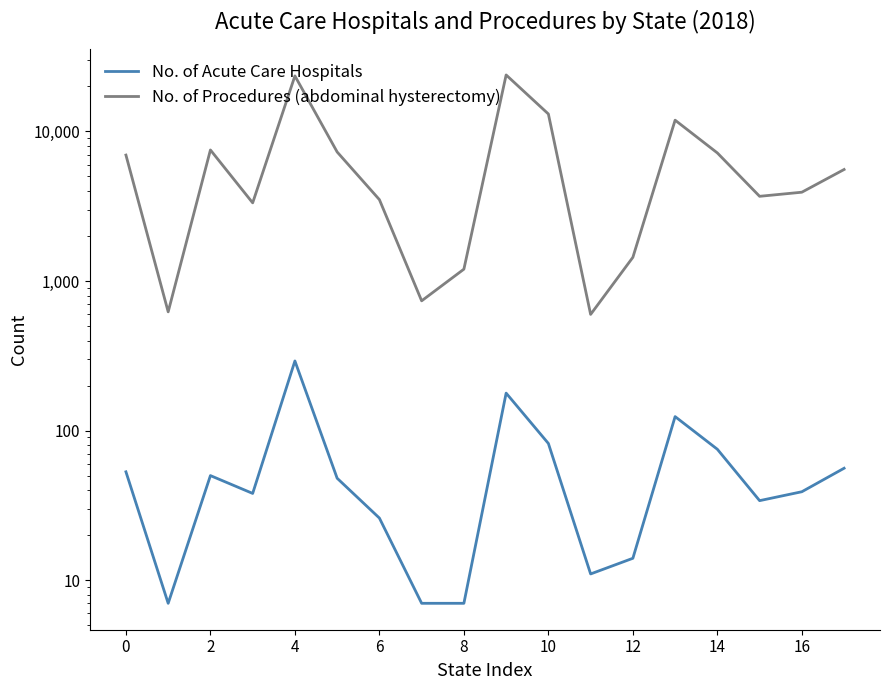

Where is No. of Acute Care Hospitals nearest to the value 149?

13